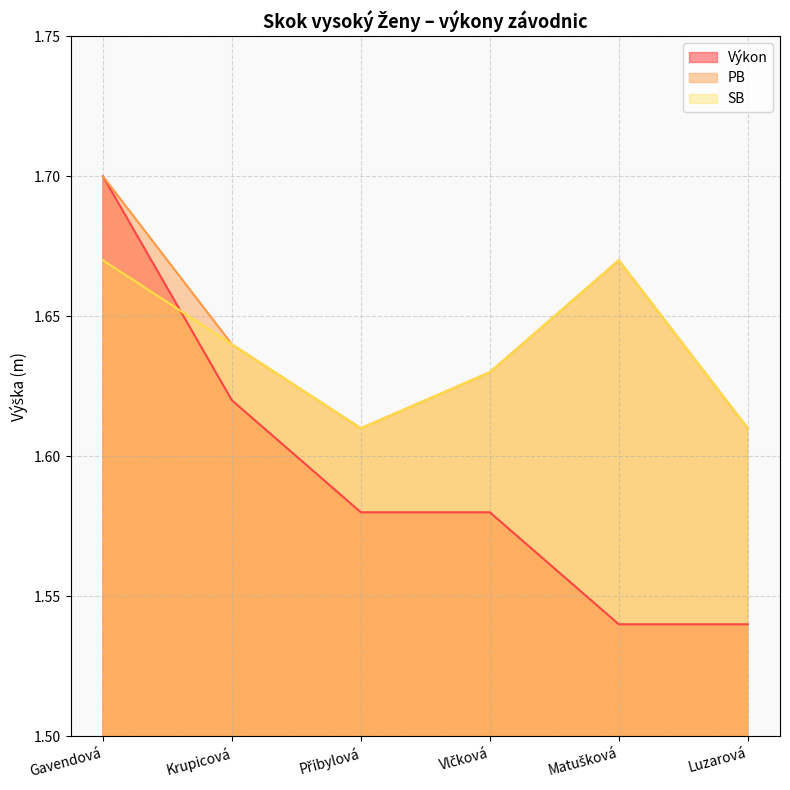

What is the approximate value of SB at Krupicová?

1.6